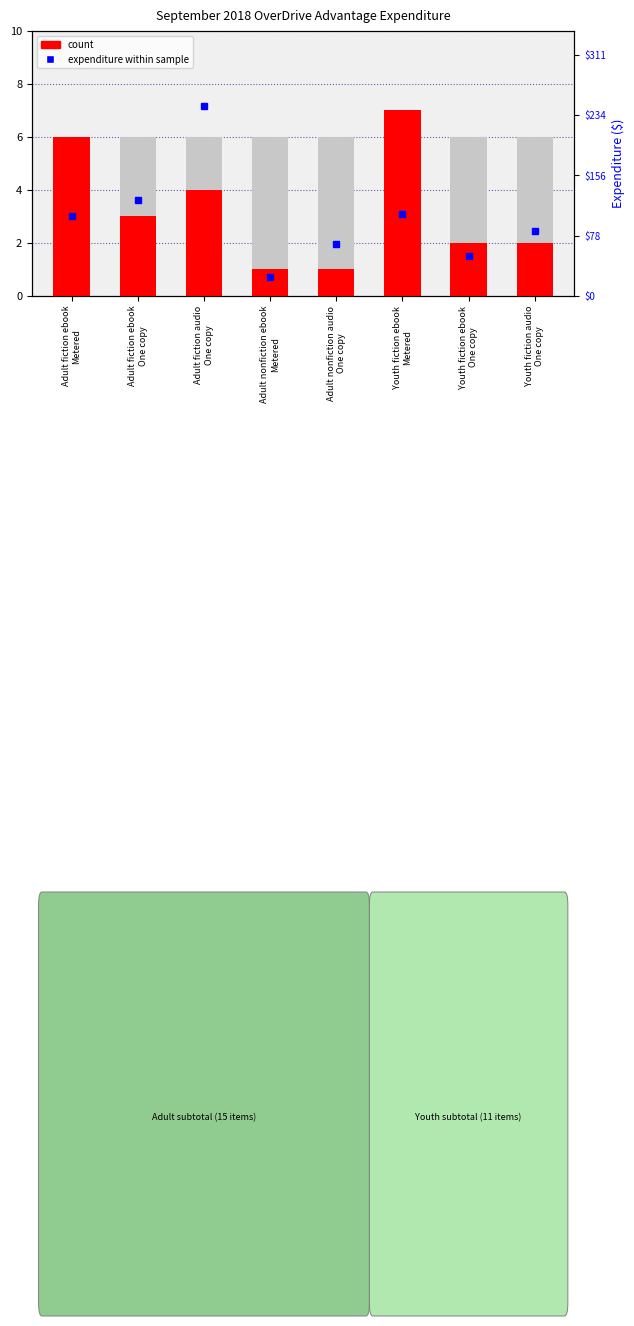

What is the total value across all series at Adult fiction audio
One copy?

4.2